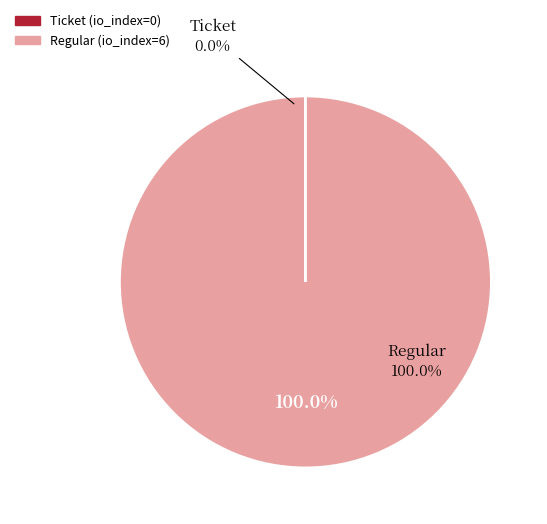

The Ticket slice represents 1% of the pie. True or false?

False